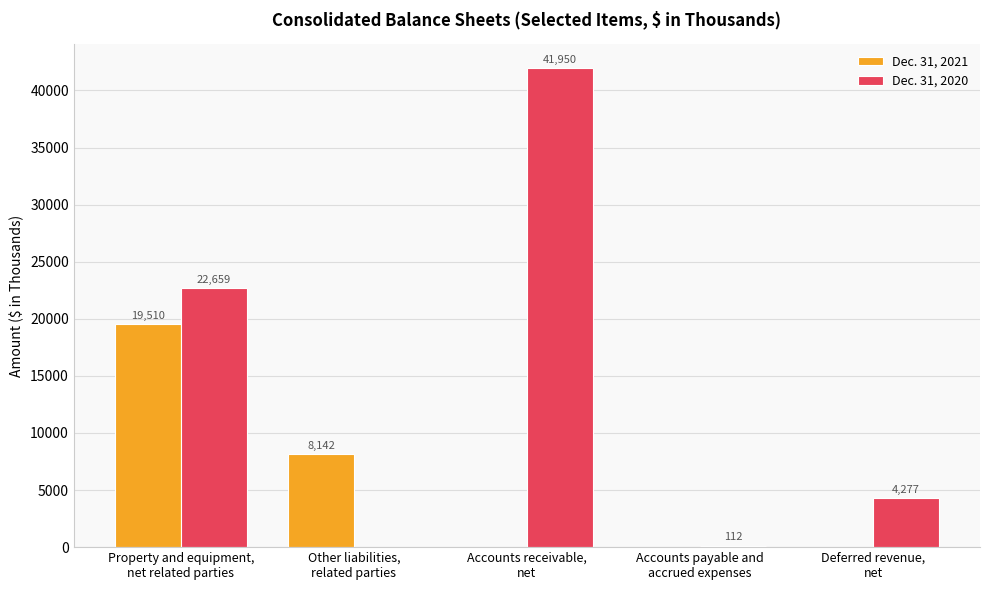

What is the maximum value for Dec. 31, 2021?

19510